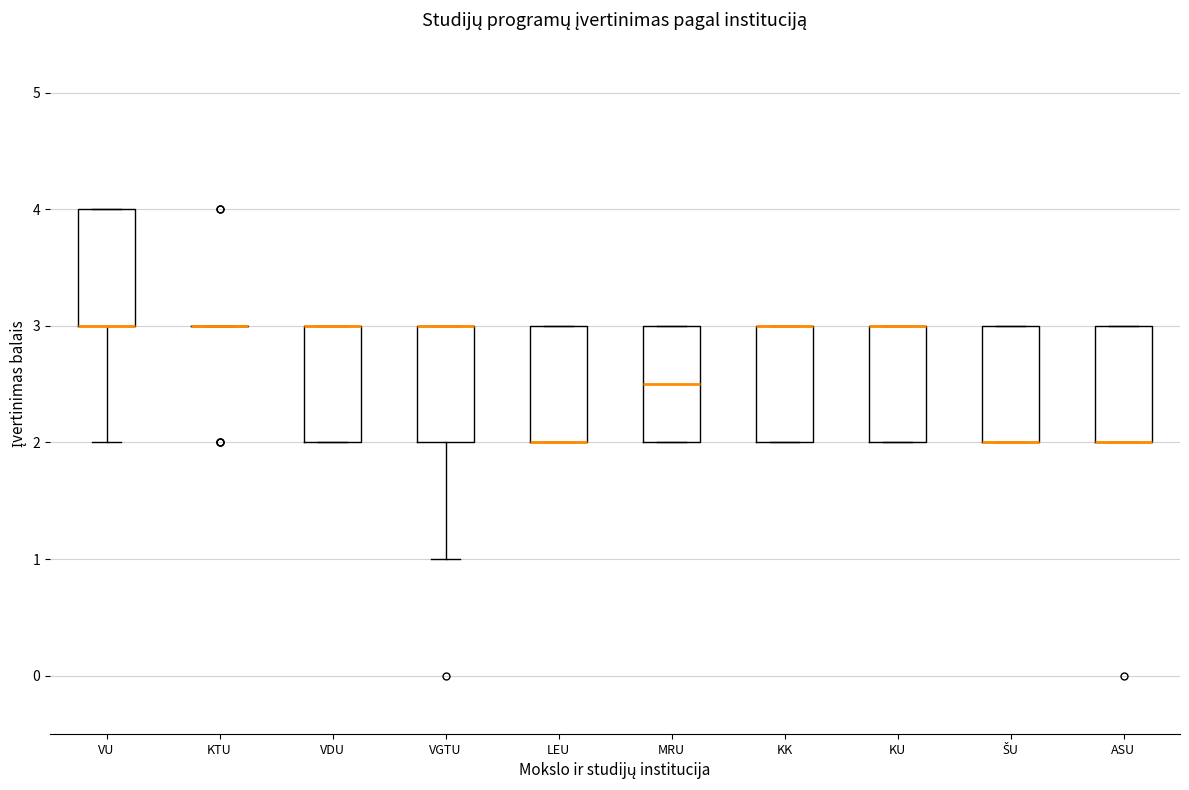

Reading left to right, transcribe this box plot: for each box, give where its median line is, the range the box spans, and where its two whiskers end, as read against the y-axis. The values are not printed on the chart, so give them approximately, as read against the axis.

VU: median 3.0 (drawn on the box's lower edge), box 3.0 to 4.0, whiskers 2.0 to 4.0
KTU: box collapsed to a line at 3.0, whiskers 3.0 to 3.0
VDU: median 3.0 (drawn on the box's upper edge), box 2.0 to 3.0, whiskers 2.0 to 3.0
VGTU: median 3.0 (drawn on the box's upper edge), box 2.0 to 3.0, whiskers 1.0 to 3.0
LEU: median 2.0 (drawn on the box's lower edge), box 2.0 to 3.0, whiskers 2.0 to 3.0
MRU: median 2.5, box 2.0 to 3.0, whiskers 2.0 to 3.0
KK: median 3.0 (drawn on the box's upper edge), box 2.0 to 3.0, whiskers 2.0 to 3.0
KU: median 3.0 (drawn on the box's upper edge), box 2.0 to 3.0, whiskers 2.0 to 3.0
ŠU: median 2.0 (drawn on the box's lower edge), box 2.0 to 3.0, whiskers 2.0 to 3.0
ASU: median 2.0 (drawn on the box's lower edge), box 2.0 to 3.0, whiskers 2.0 to 3.0